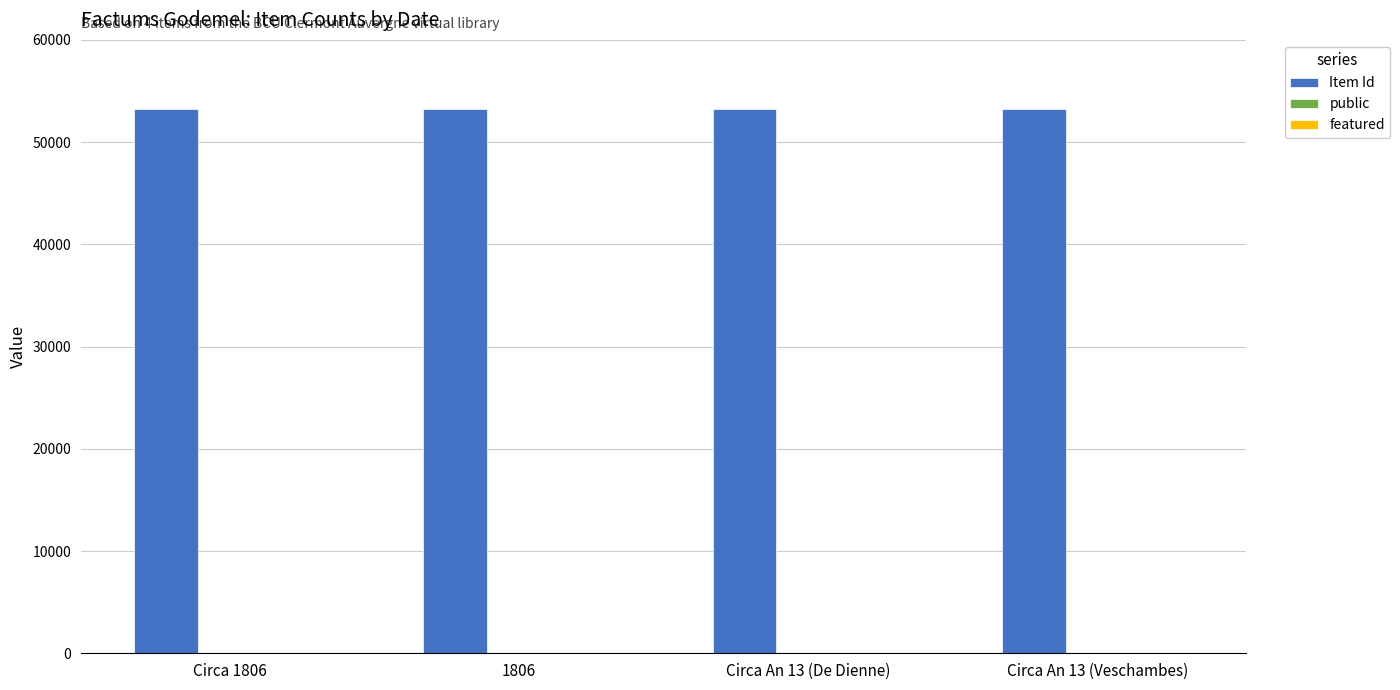

What is the maximum value shown in the chart?

53278